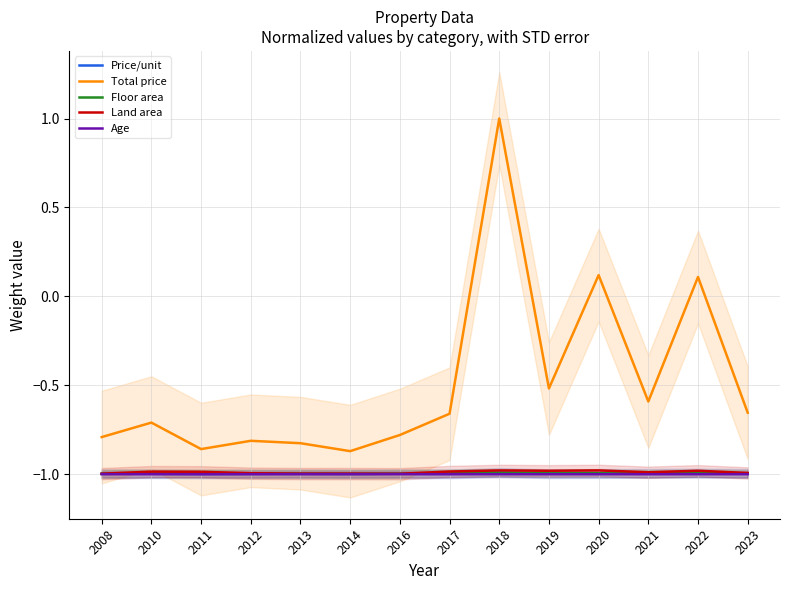

What is the total value across all series at 2010?

-4.7